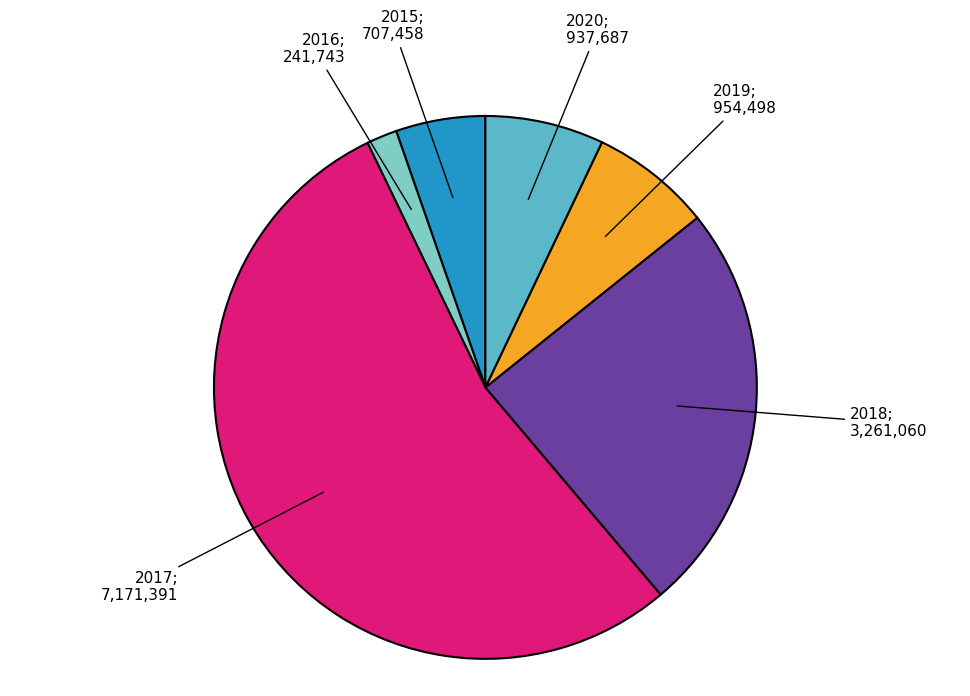

Count the number of slices in the pie.

6